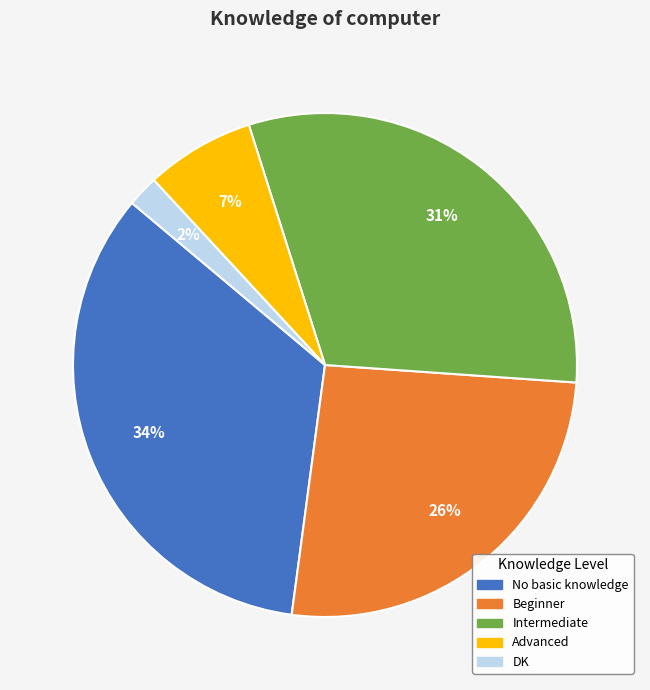

Rank the categories by value from lowest to highest.

DK, Advanced, Beginner, Intermediate, No basic knowledge